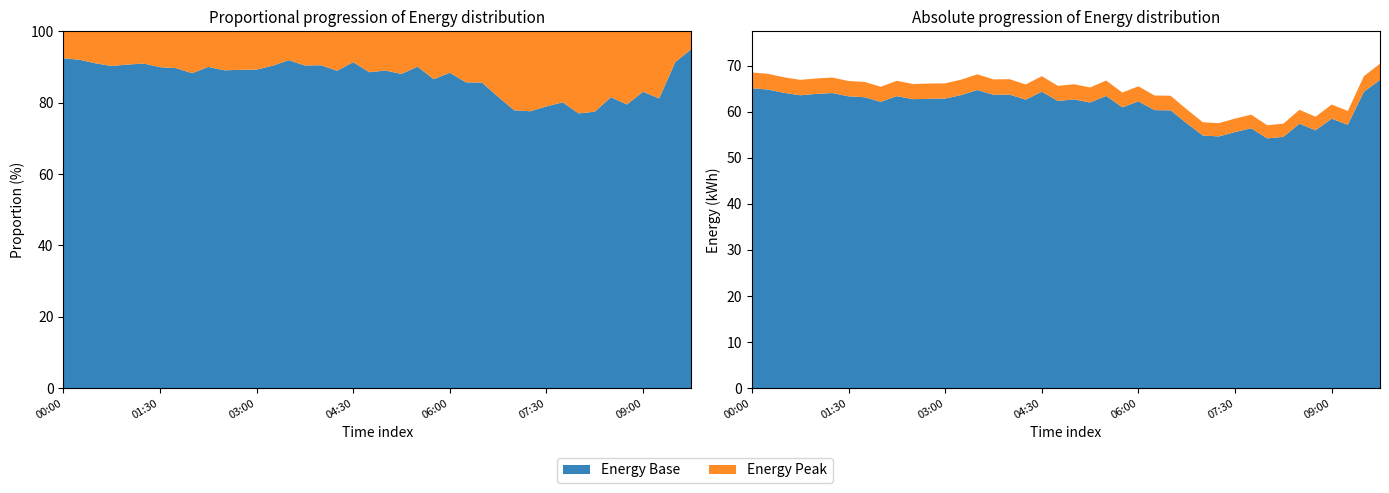

Reading left to right, extract all data points from this chart.

68.5	68.2	67.5	66.9	67.2	67.4	66.7	66.5	65.4	66.7	66.0	66.1	66.2	67.0	68.1	67.0	67.0	65.9	67.7	65.6	66.0	65.2	66.8	64.2	65.5	63.5	63.5	60.5	57.7	57.5	58.5	59.4	57.0	57.4	60.4	58.9	61.5	60.1	67.7	70.4